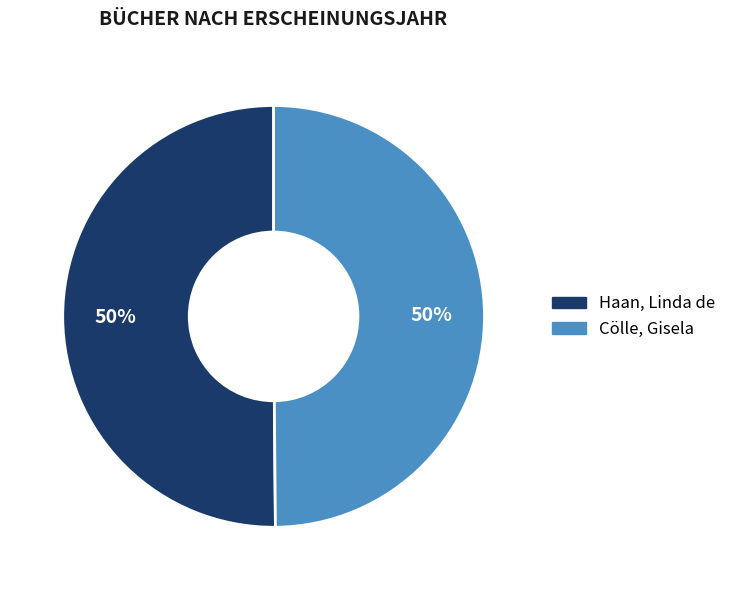

Combined, do Haan, Linda de and Cölle, Gisela account for over 50%?

Yes